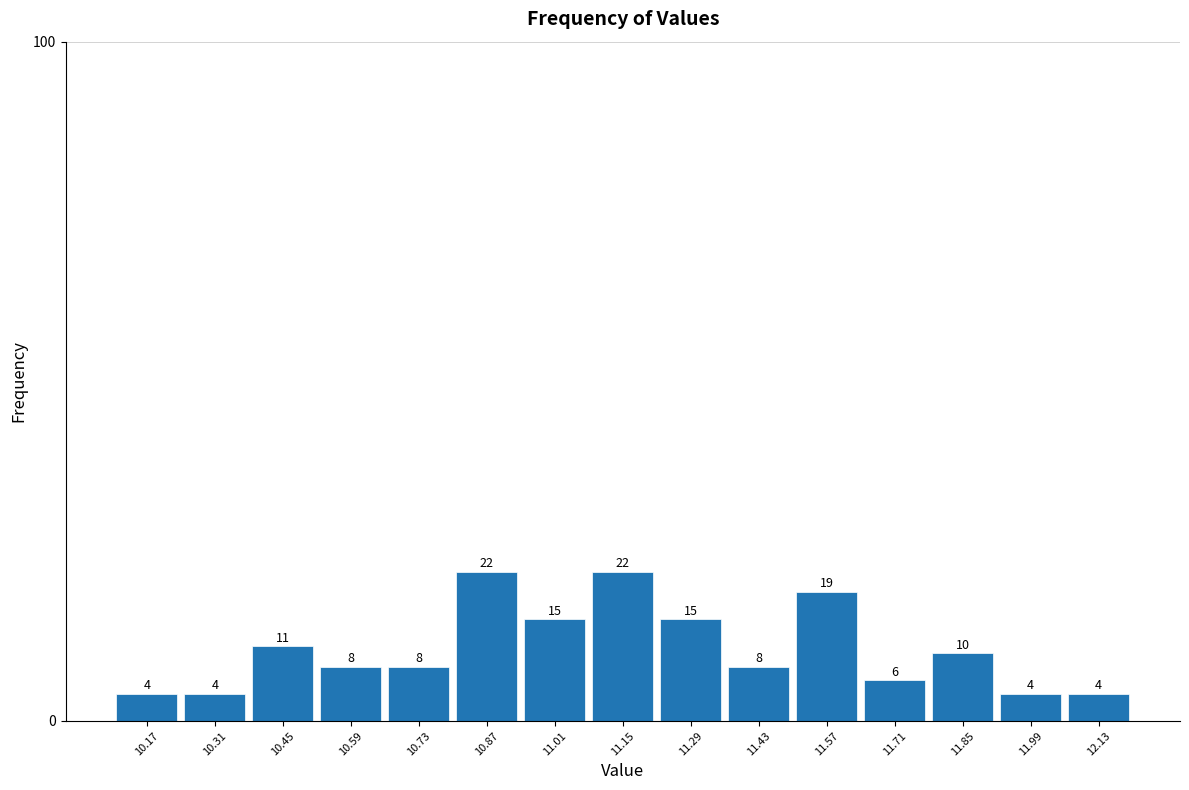

Reading left to right, list every bar in this chart as the range it spans on the x-axis followed by its height.

10.10 to 10.24: 4
10.24 to 10.38: 4
10.38 to 10.52: 11
10.52 to 10.66: 8
10.66 to 10.80: 8
10.80 to 10.94: 22
10.94 to 11.08: 15
11.08 to 11.22: 22
11.22 to 11.36: 15
11.36 to 11.50: 8
11.50 to 11.64: 19
11.64 to 11.78: 6
11.78 to 11.92: 10
11.92 to 12.06: 4
12.06 to 12.20: 4